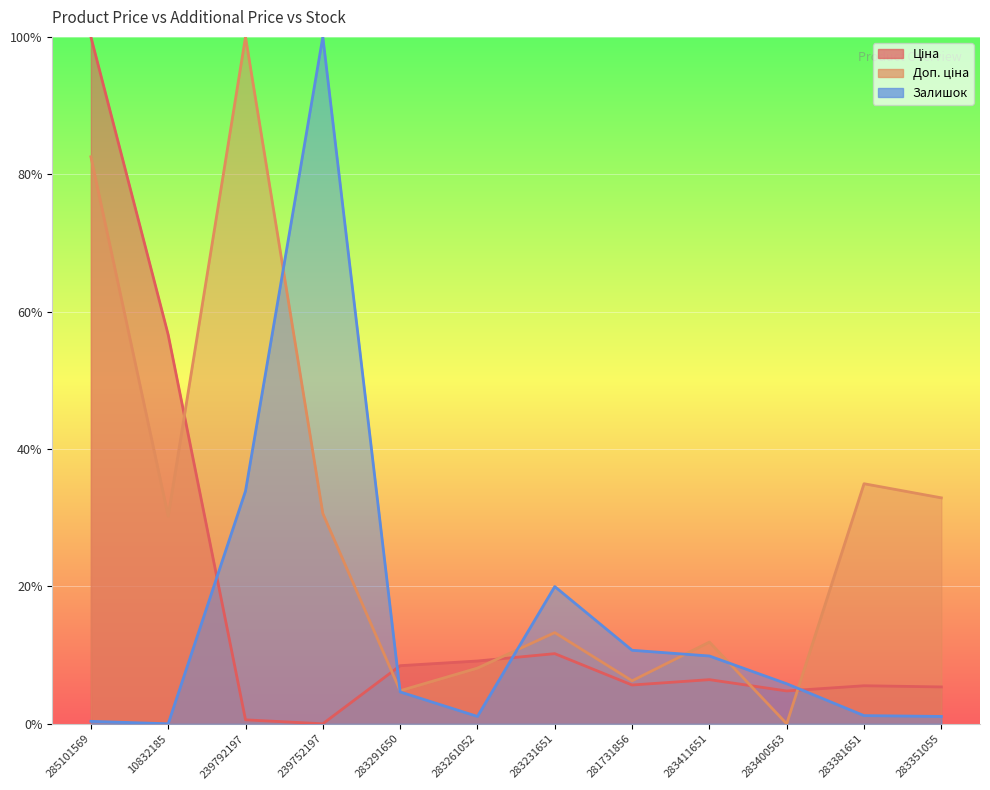

Reading left to right, list all the values displayed in this chart.

Ціна: 285101569=100.0	10832185=56.6	239792197=0.6	239752197=0.0	283291650=8.5	283261052=9.1	283231651=10.2	281731856=5.6	283411651=6.4	283400563=4.8	283381651=5.5	283351055=5.4
Доп. ціна: 285101569=82.5	10832185=30.2	239792197=100.0	239752197=30.6	283291650=4.8	283261052=8.1	283231651=13.3	281731856=6.3	283411651=11.9	283400563=0.0	283381651=34.9	283351055=32.9
Залишок: 285101569=0.4	10832185=0.0	239792197=33.9	239752197=100.0	283291650=4.6	283261052=1.1	283231651=20.0	281731856=10.7	283411651=9.9	283400563=5.8	283381651=1.2	283351055=1.1